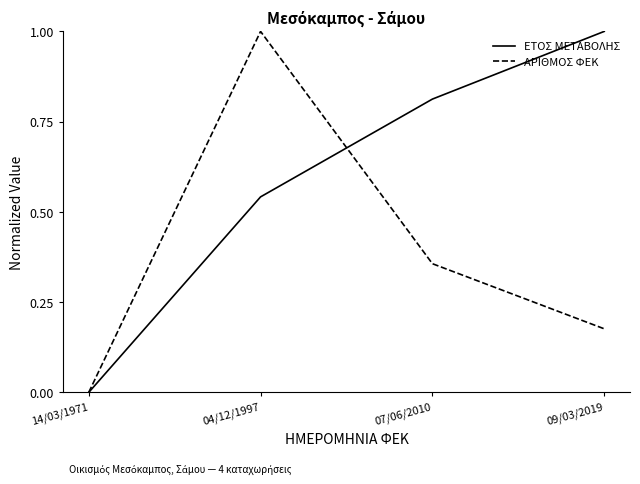

True or false: ΑΡΙΘΜΟΣ ΦΕΚ has a value of 0.0 at 14/03/1971.

True